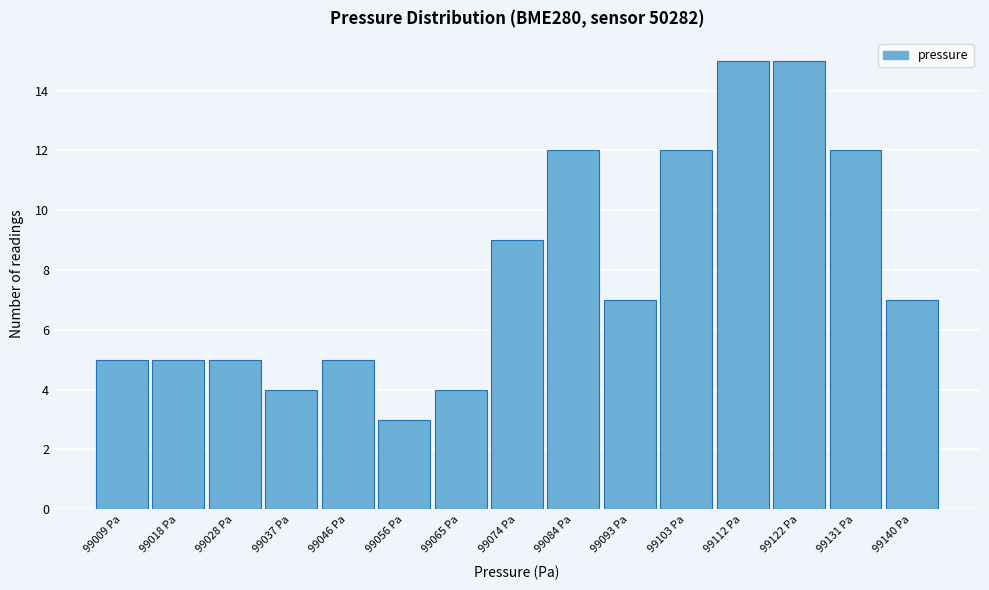

Reading left to right, list every bar in this chart as the range it spans on the x-axis followed by its height. Neither the bar edges nor the heights are printed on the chart, so give them approximately, as read against the axes.

99004.0 to 99013.4: 5
99013.4 to 99022.8: 5
99022.8 to 99032.2: 5
99032.2 to 99041.6: 4
99041.6 to 99051.0: 5
99051.0 to 99060.4: 3
99060.4 to 99069.8: 4
99069.8 to 99079.2: 9
99079.2 to 99088.6: 12
99088.6 to 99098.0: 7
99098.0 to 99107.4: 12
99107.4 to 99116.8: 15
99116.8 to 99126.2: 15
99126.2 to 99135.6: 12
99135.6 to 99145.0: 7